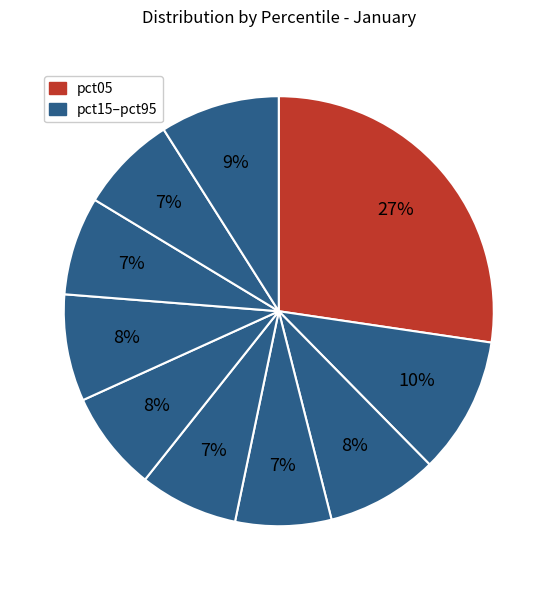

Count the number of slices in the pie.

10